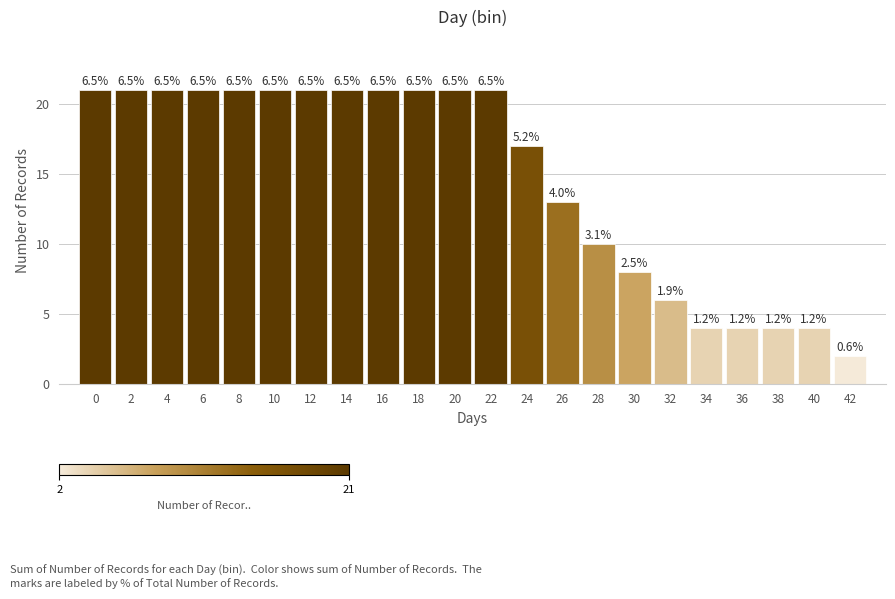

How many bars are there in total?

22